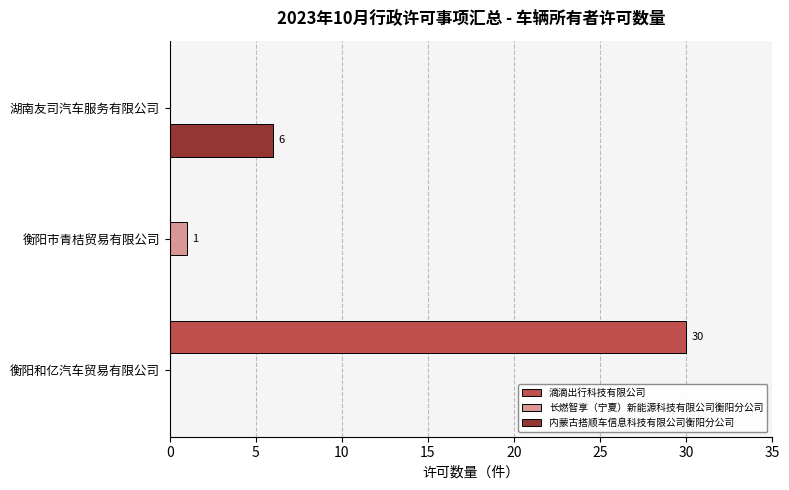

Is it true that 内蒙古搭顺车信息科技有限公司衡阳分公司 equals 11 at 湖南友司汽车服务有限公司?

False